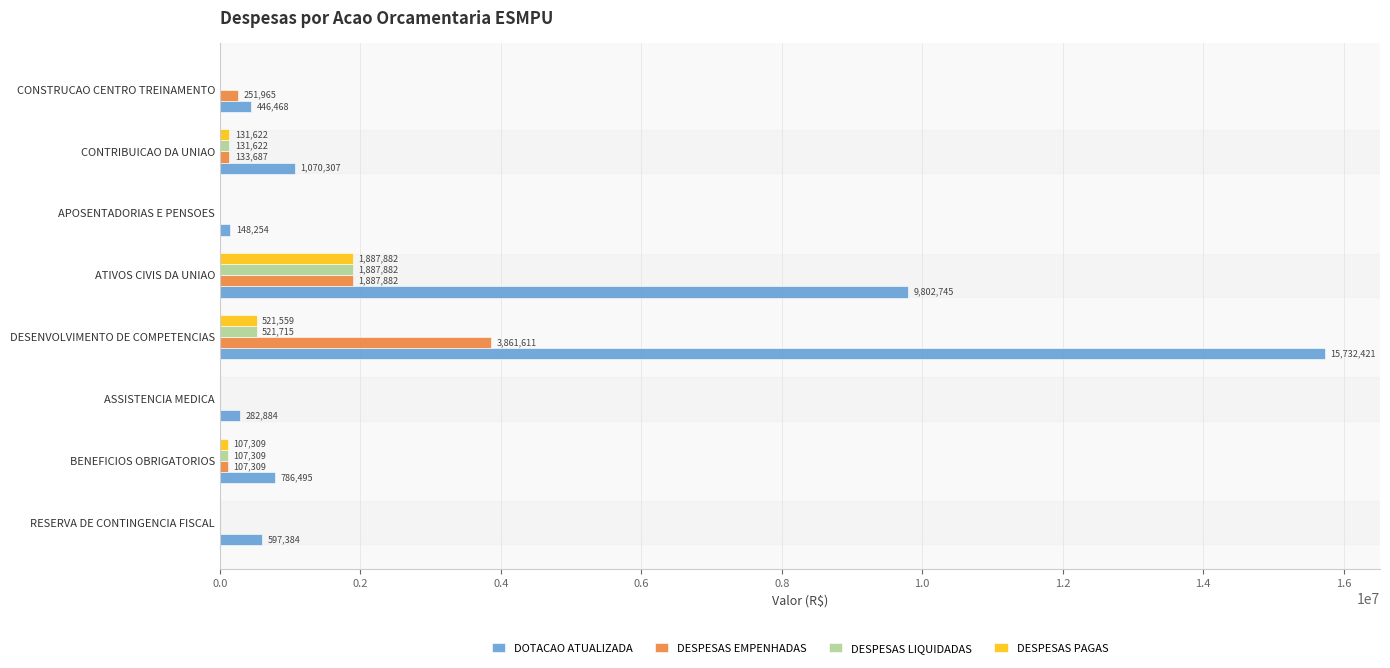

What is the greatest value displayed?

15732421.0